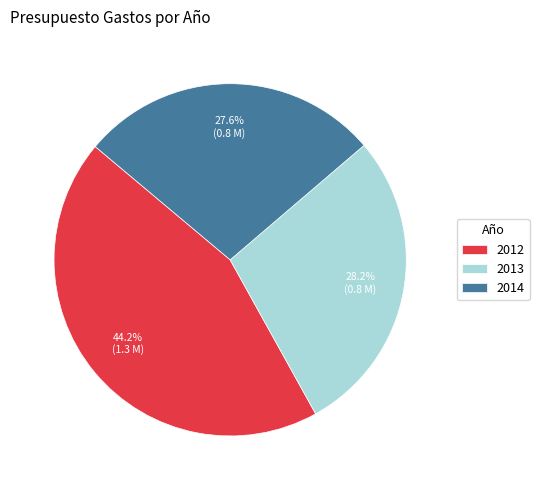

Approximately how many times larger is the value at 2012 compared to 2014?

1.6